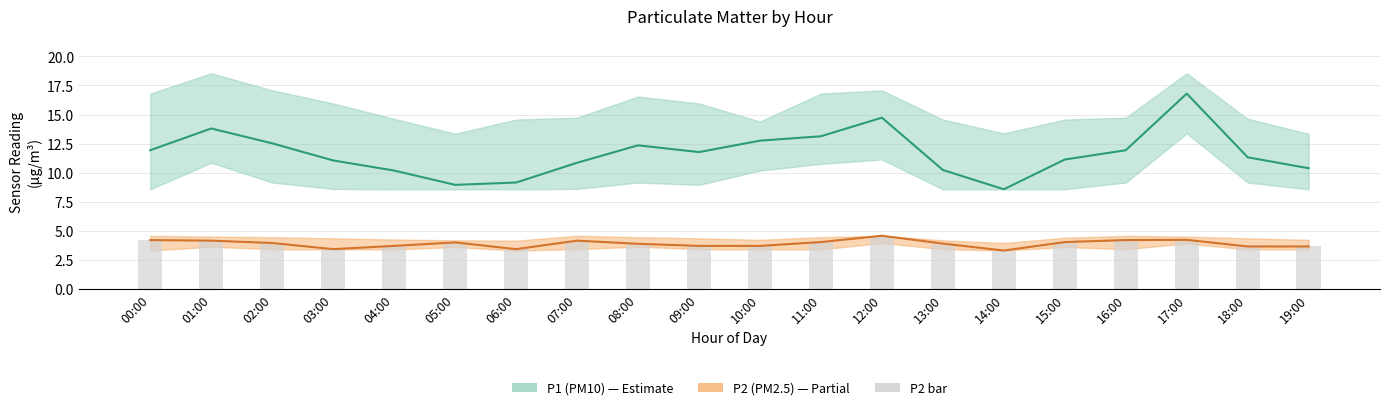

Which label corresponds to the smallest value in the chart?

14:00